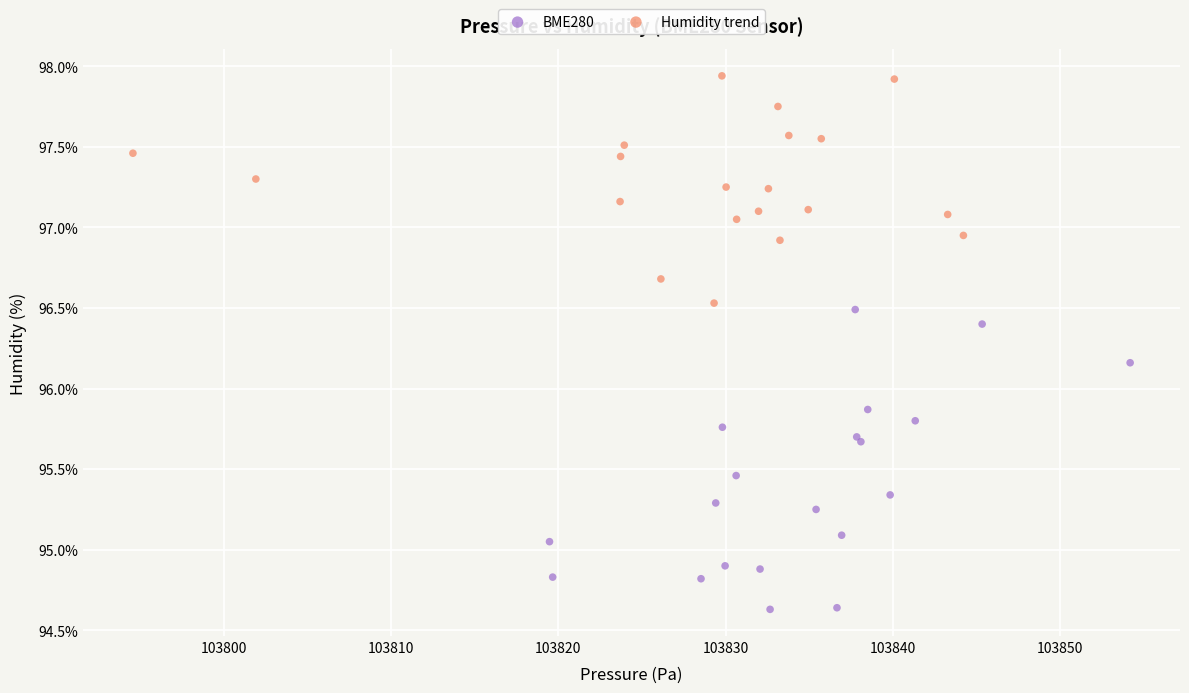

Which series contains the highest Y value?

Humidity trend